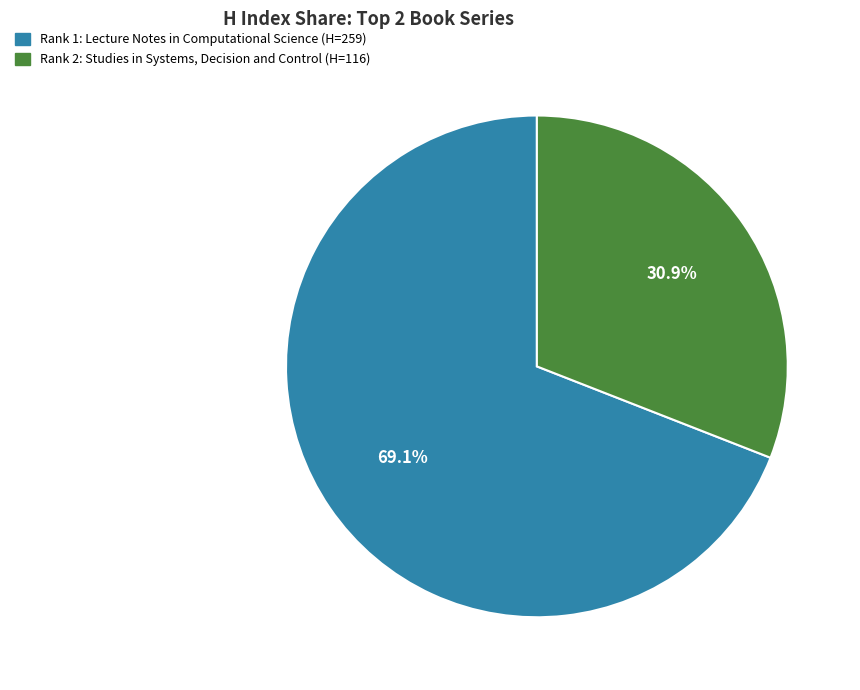

Is there any slice that represents more than half of the pie?

Yes